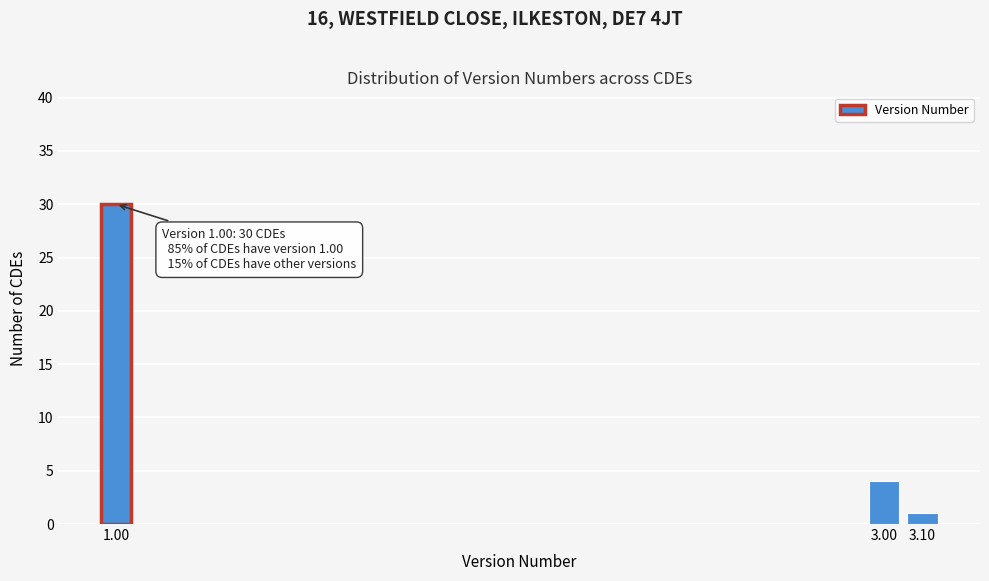

Reading right to left, extract all data points from this chart.

1	4	30